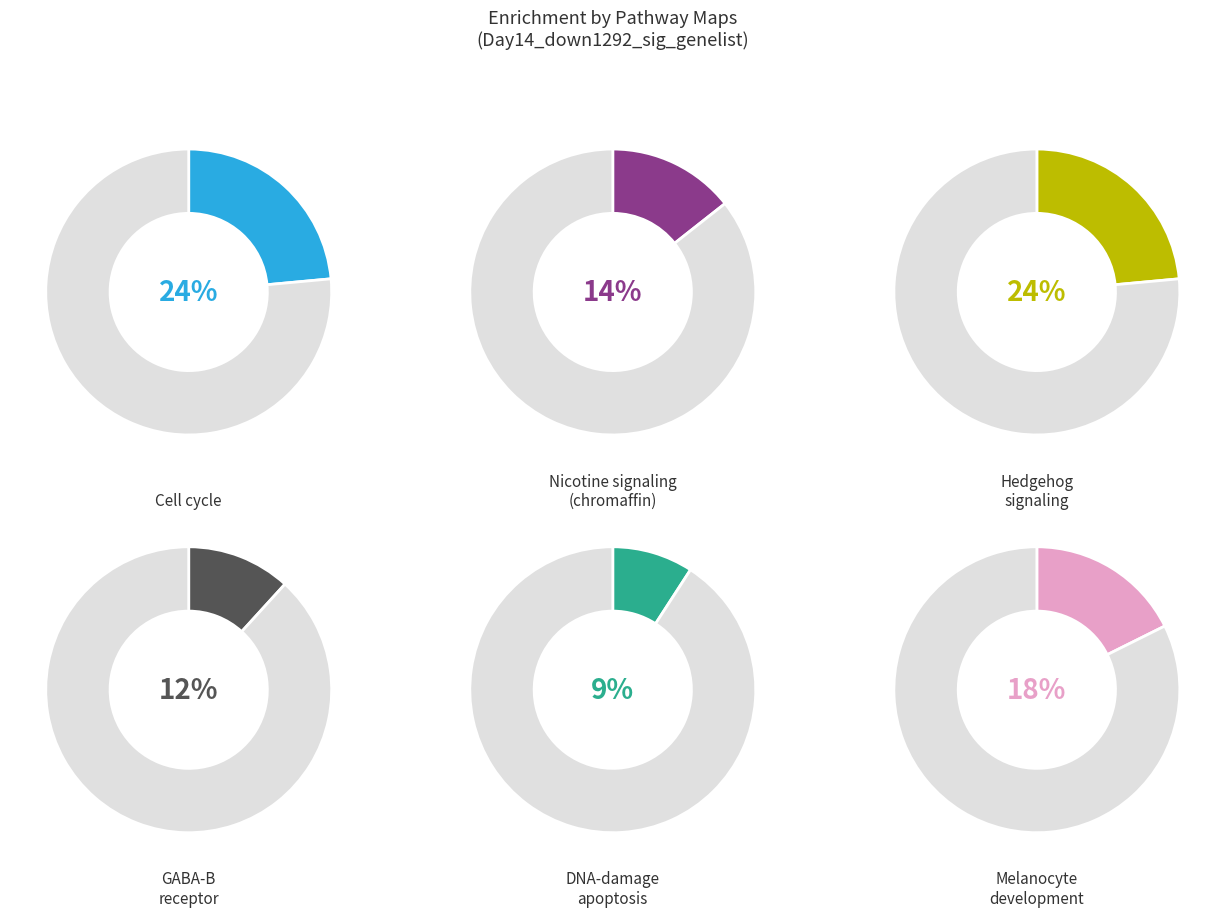

Is Neurophysiological process_GABA-B receptor the majority of the pie?

No